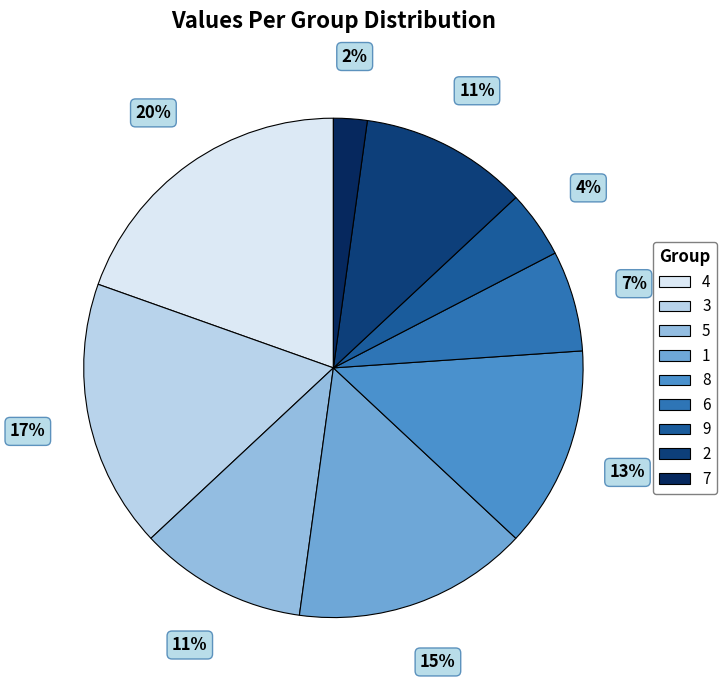

To the nearest percent, what is the average slice percentage?

11%